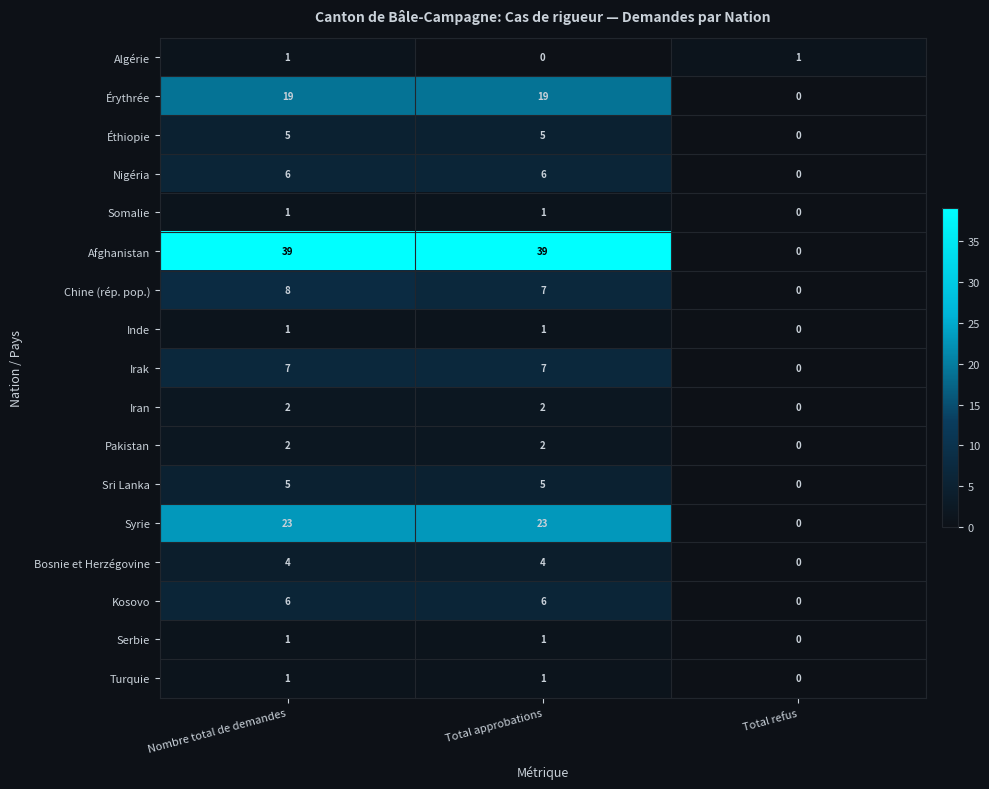

True or false: Bosnie et Herzégovine has a value of 6 at Nombre total de demandes.

False